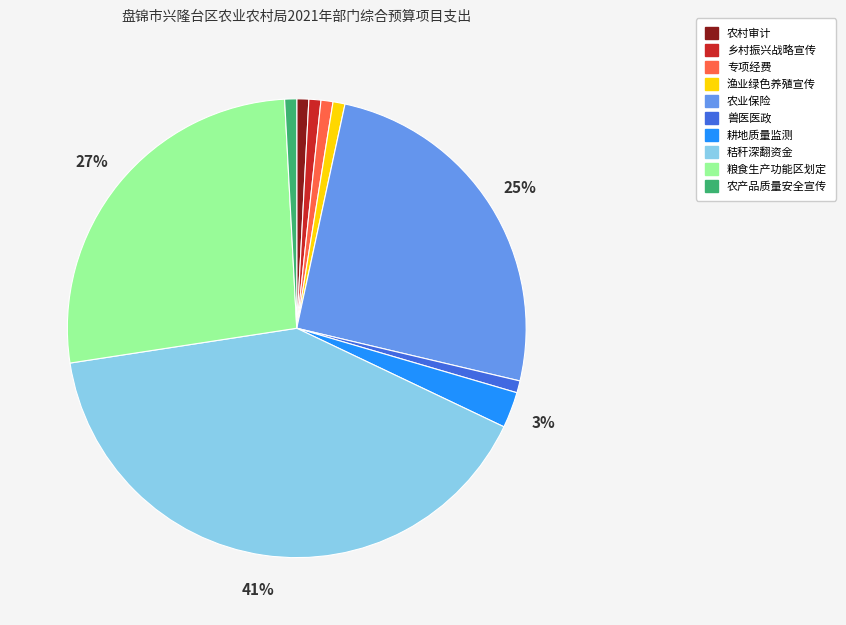

Is the sum of 秸秆深翻资金 and 兽医医政 greater than half?

No